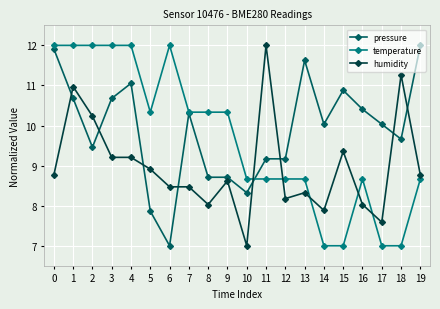

True or false: pressure and temperature cross at least once.

True